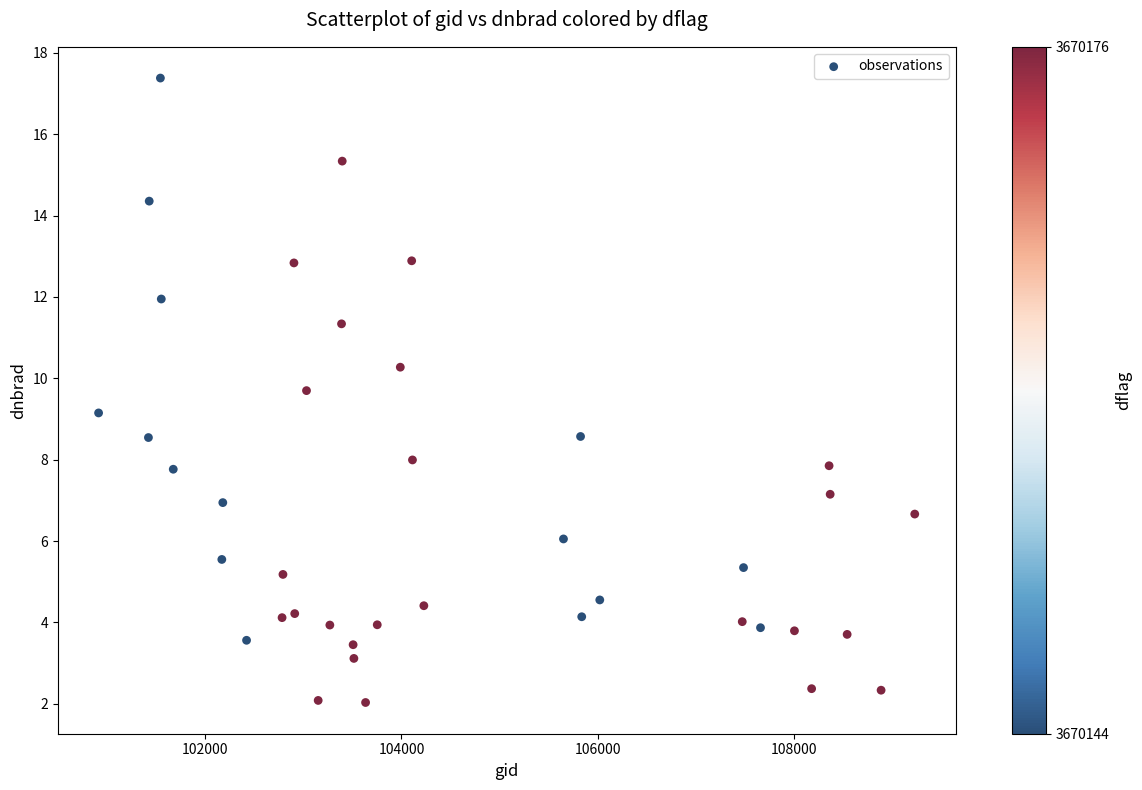

What is the range of Y values (max minus min)?

15.3